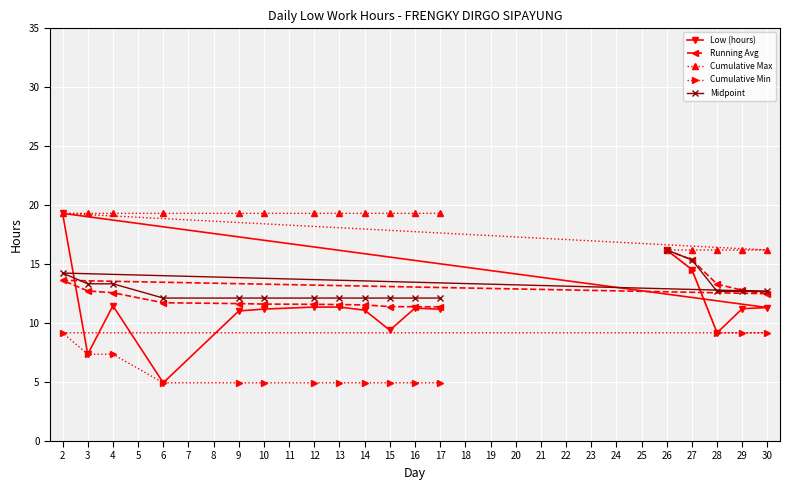

Which series has the largest range (max minus min)?

Low (hours)